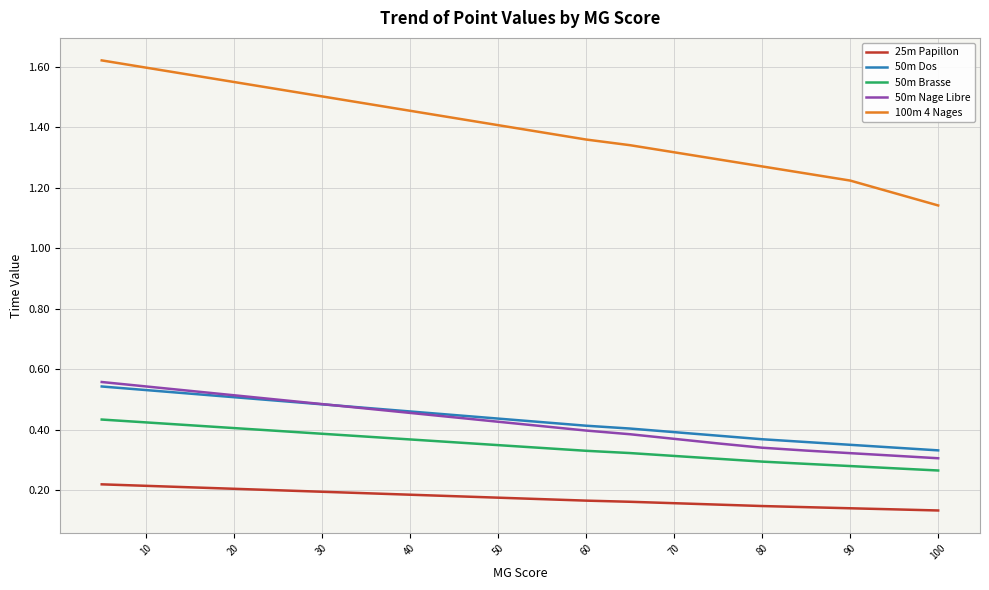

What is the highest value of the 100m 4 Nages series?

1.6